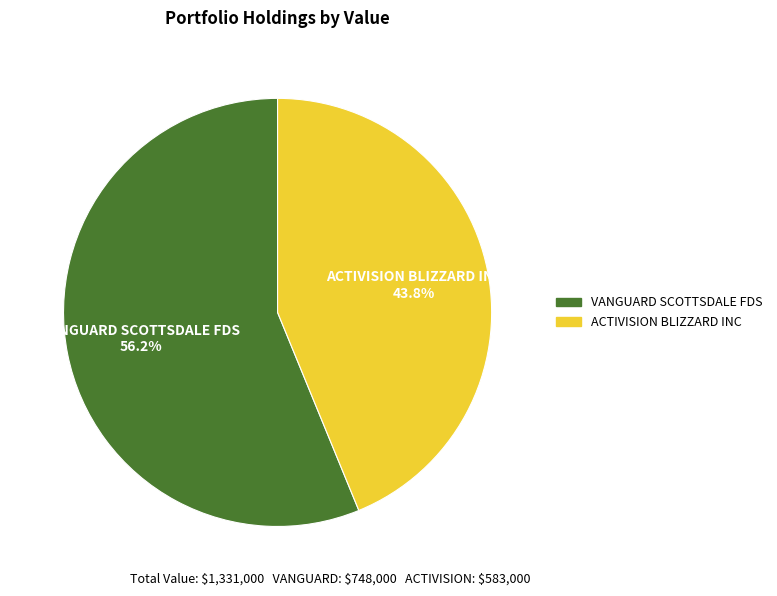

To the nearest percent, what is the combined percentage of VANGUARD SCOTTSDALE FDS and ACTIVISION BLIZZARD INC?

100%